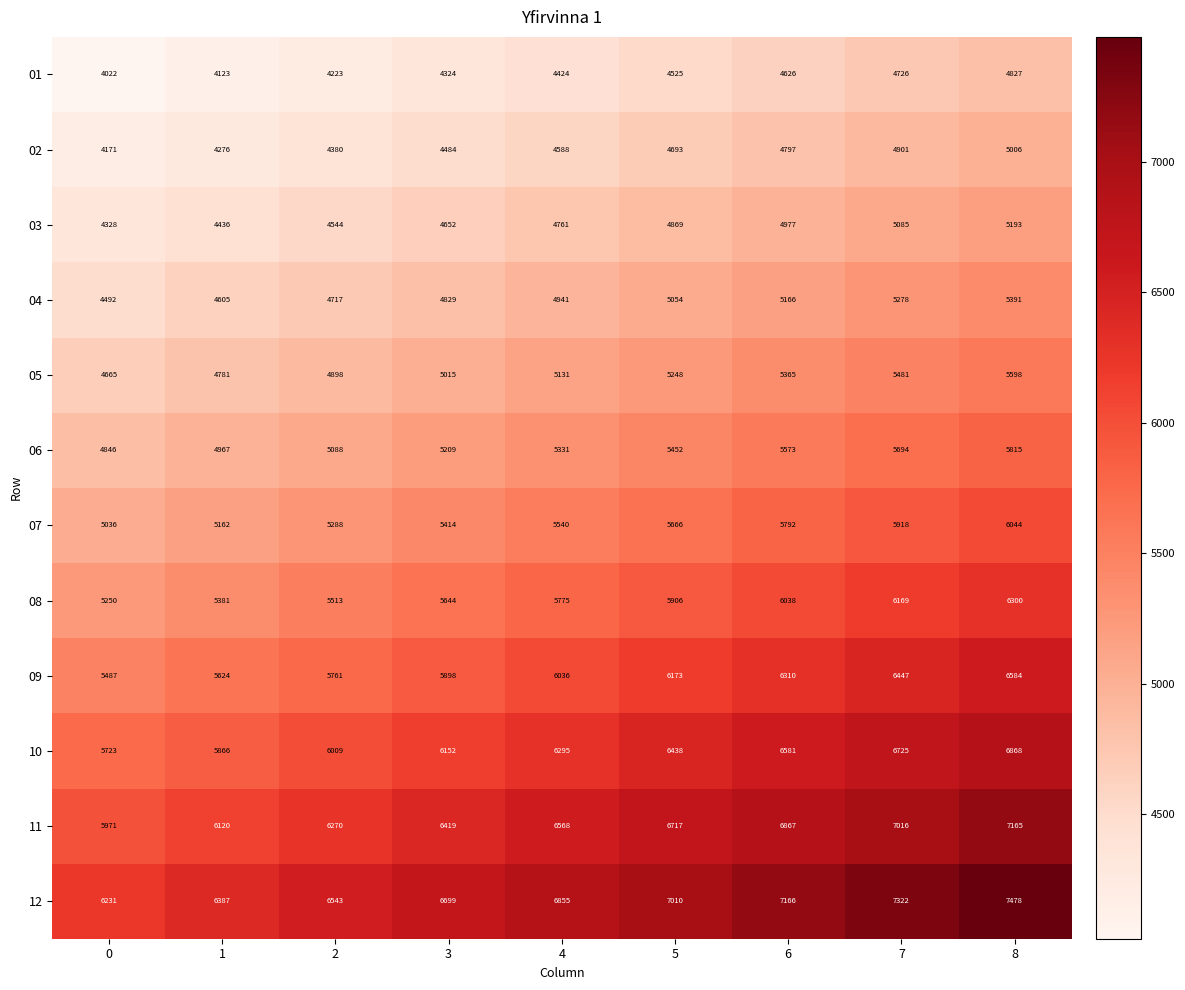

What value does the 12 series have at 5, to the nearest 10?

7010